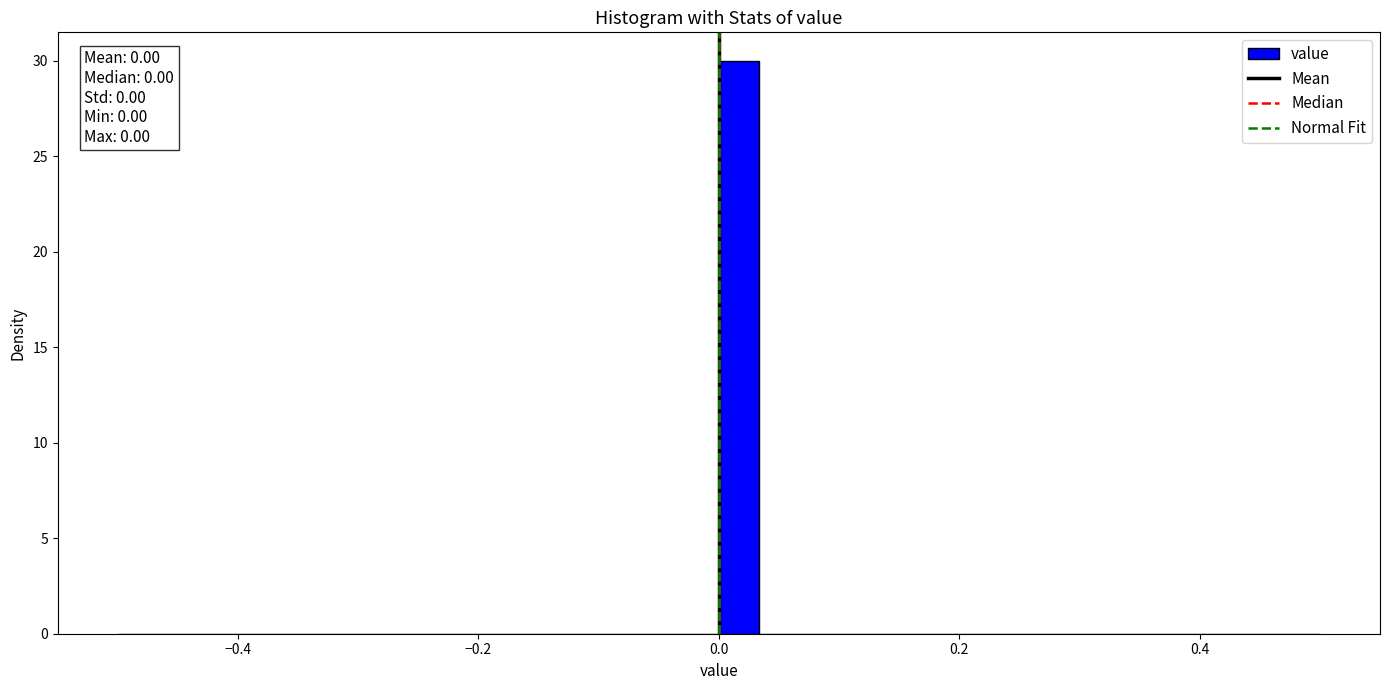

Around what value on the x-axis is the tallest bar? Give the approximate position of its centre, as read against the axis.

0.02